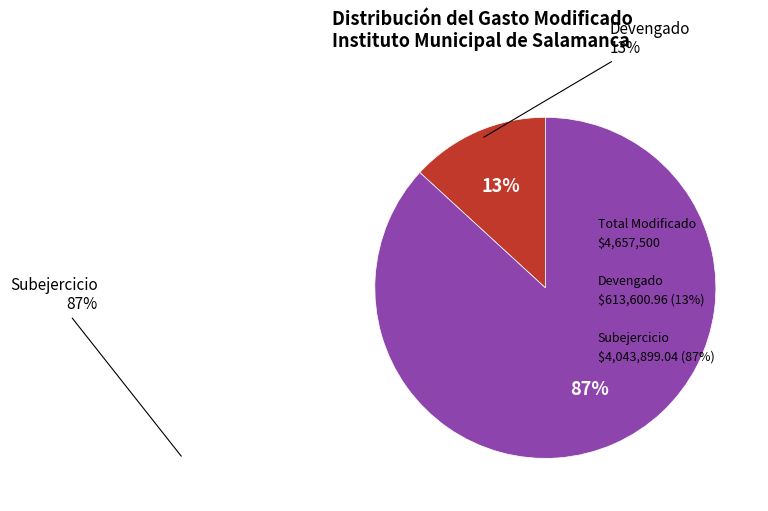

Is there a majority slice in this chart?

Yes